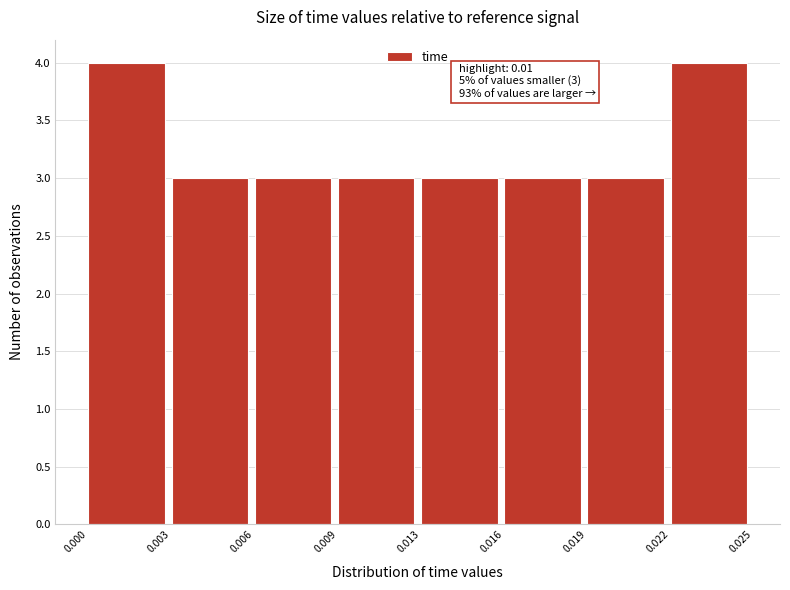

Reading left to right, extract all data points from this chart.

0.000=4	0.003=3	0.006=3	0.009=3	0.013=3	0.016=3	0.019=3	0.022=4